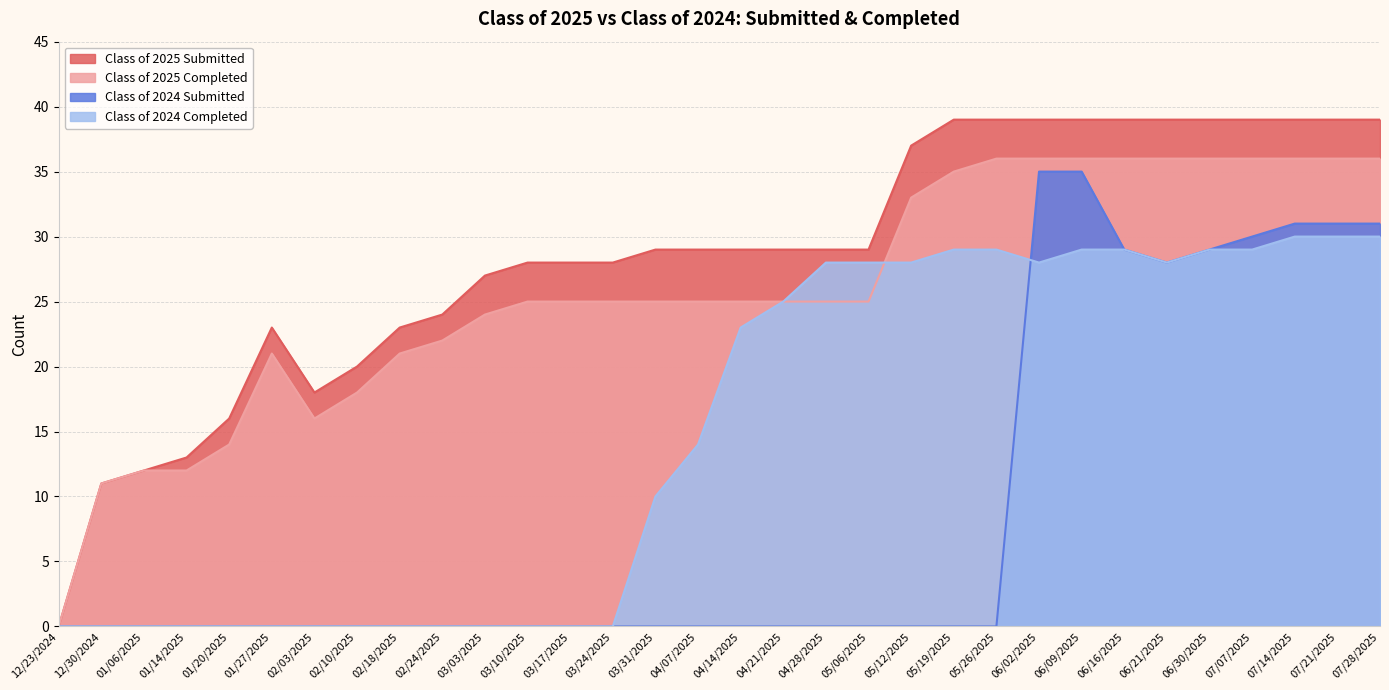

What is the value of the Class of 2025 Submitted point at the 12th from the left?

28